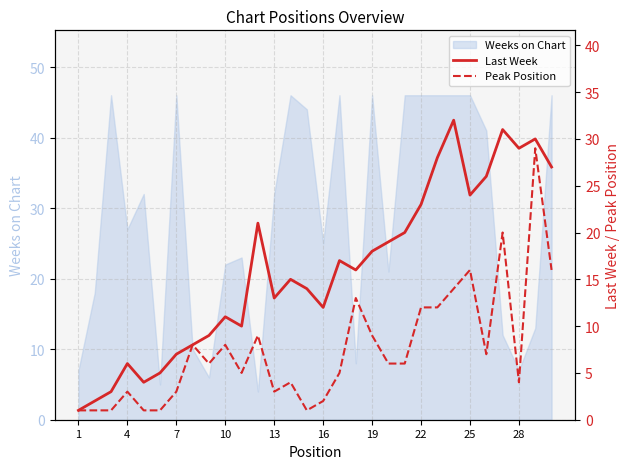

True or false: Last Week and Peak Position cross at least once.

False